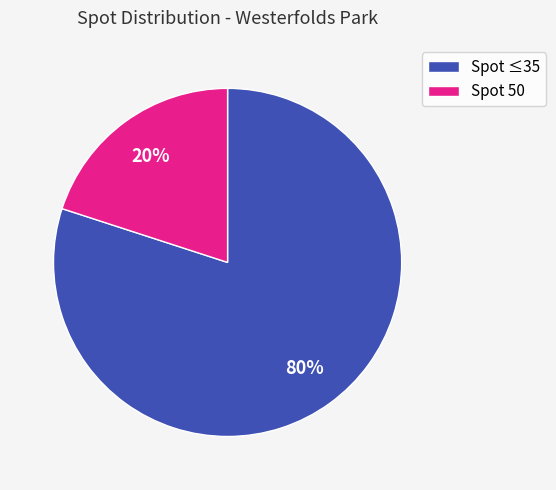

Count the number of slices in the pie.

2